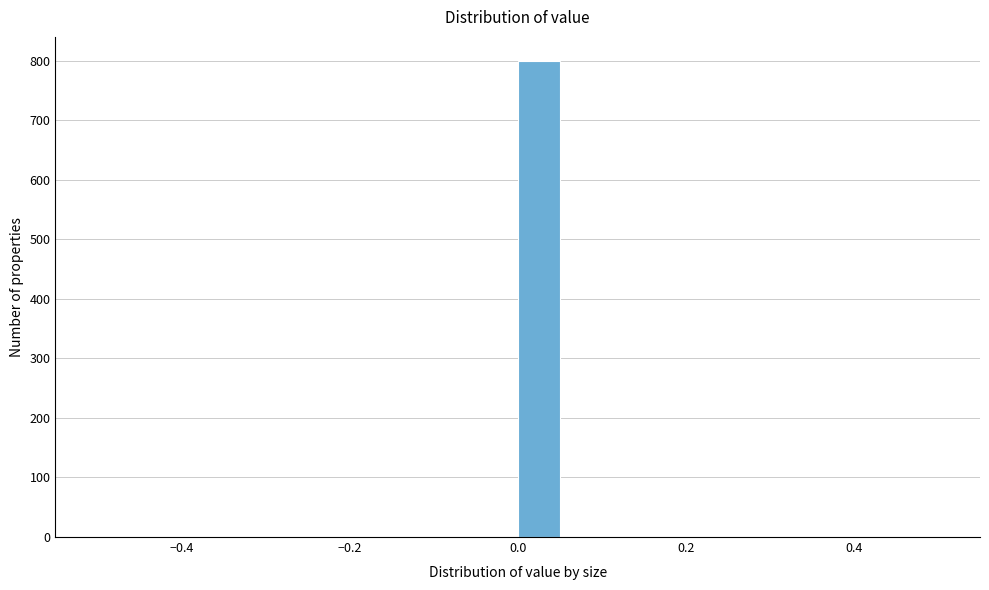

Read against the x-axis, roughly where is the centre of the tallest bar?

0.02